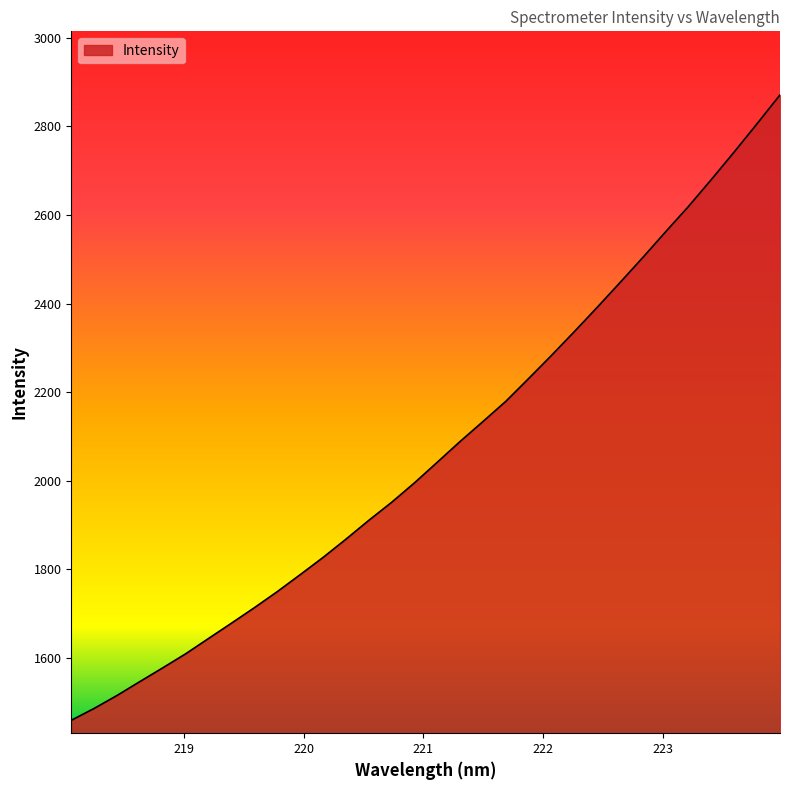

What is the maximum value shown in the chart?

2871.2